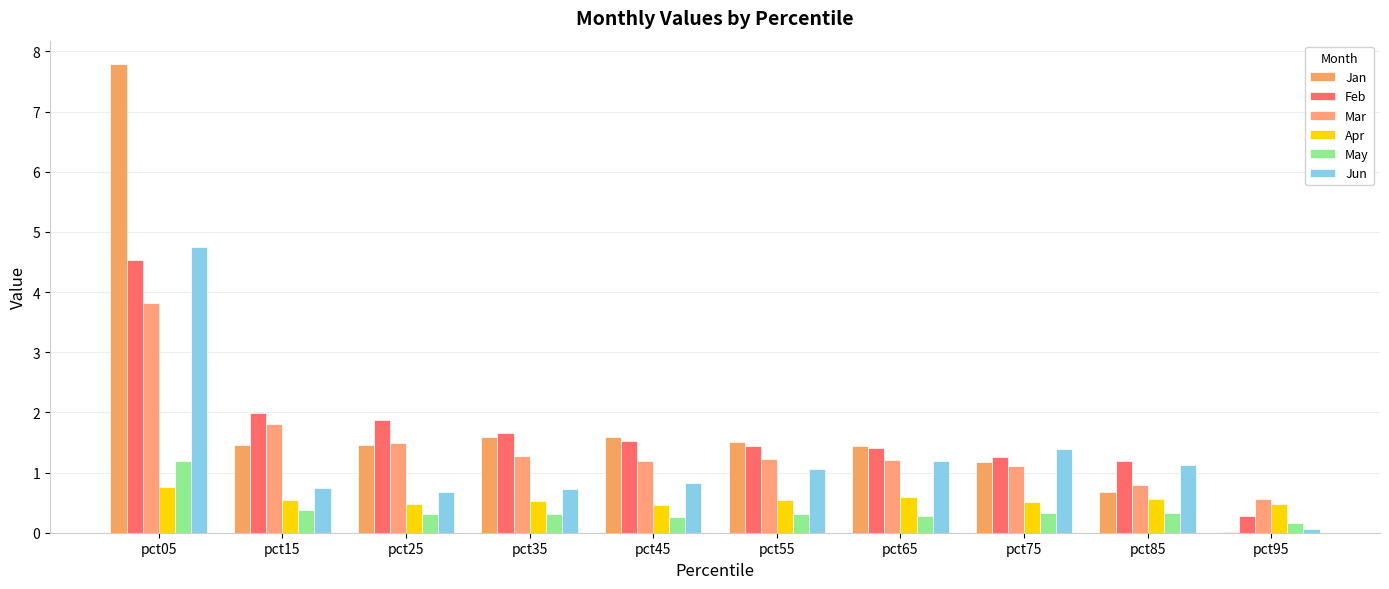

What is the value of the Jun bar at the 9th from the left?

1.1